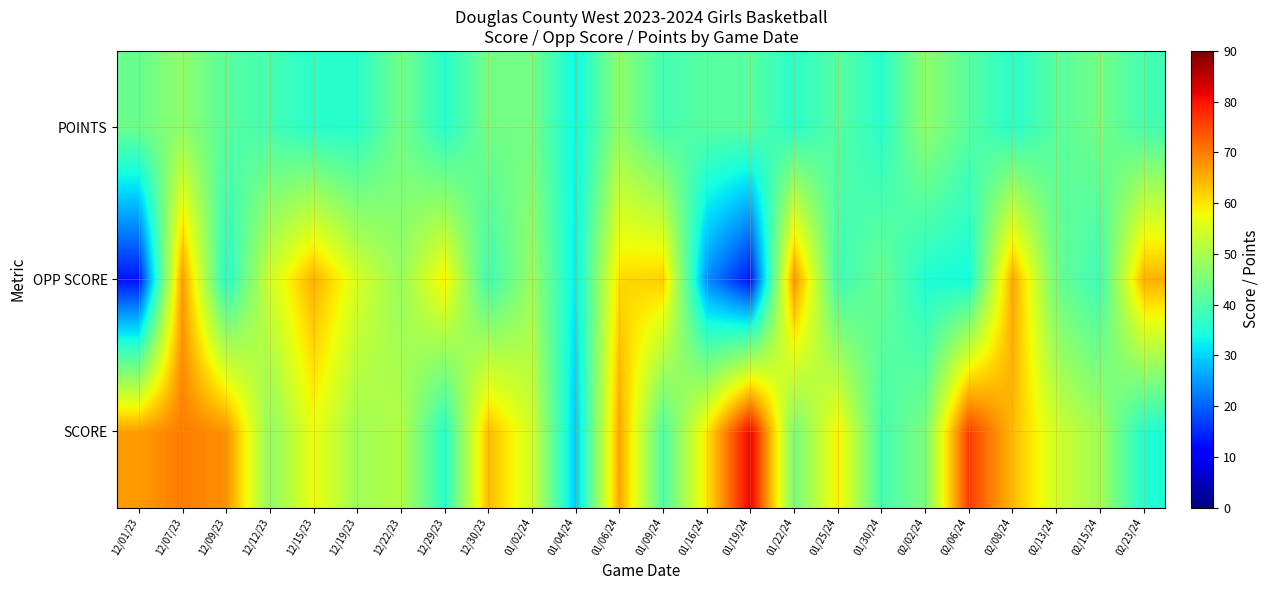

Rank the series by their average value, from highest to lowest.

SCORE, OPP SCORE, POINTS